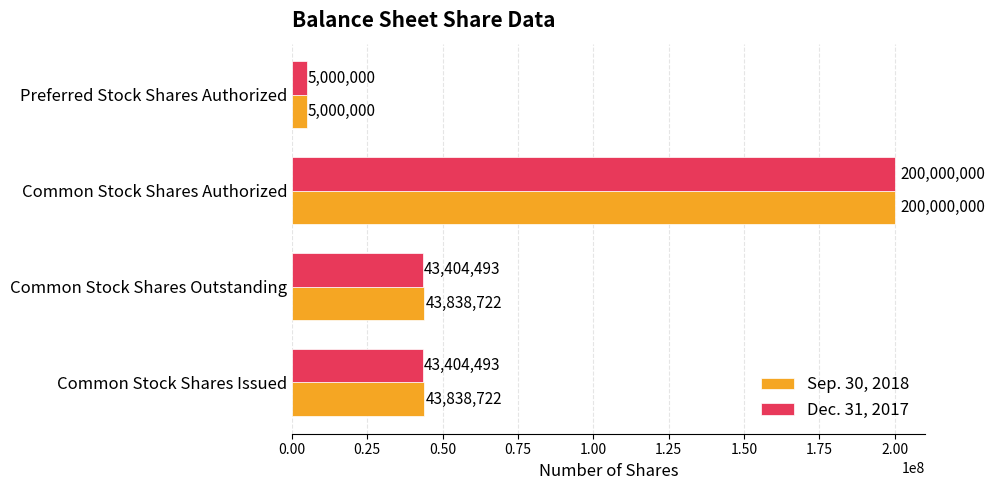

Which label corresponds to the smallest value in the chart?

Preferred Stock Shares Authorized